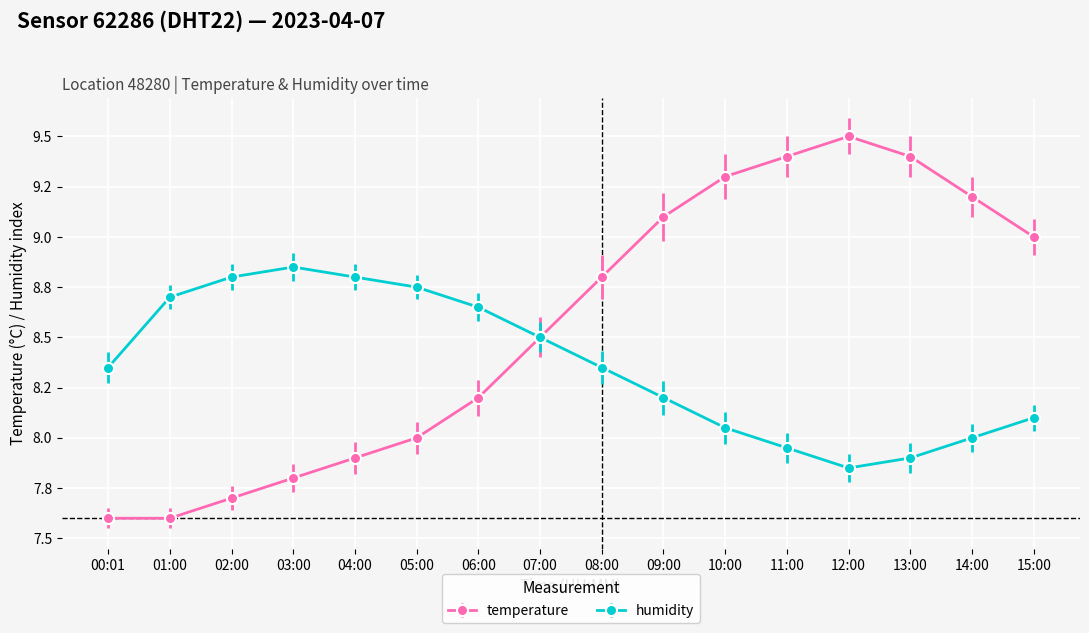

Is this an area chart (filled region under the line)?

No